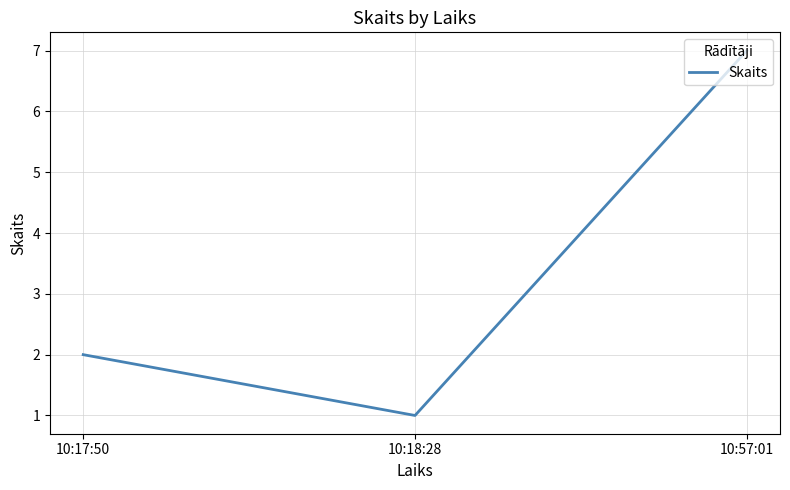

How many series are shown in this chart?

1